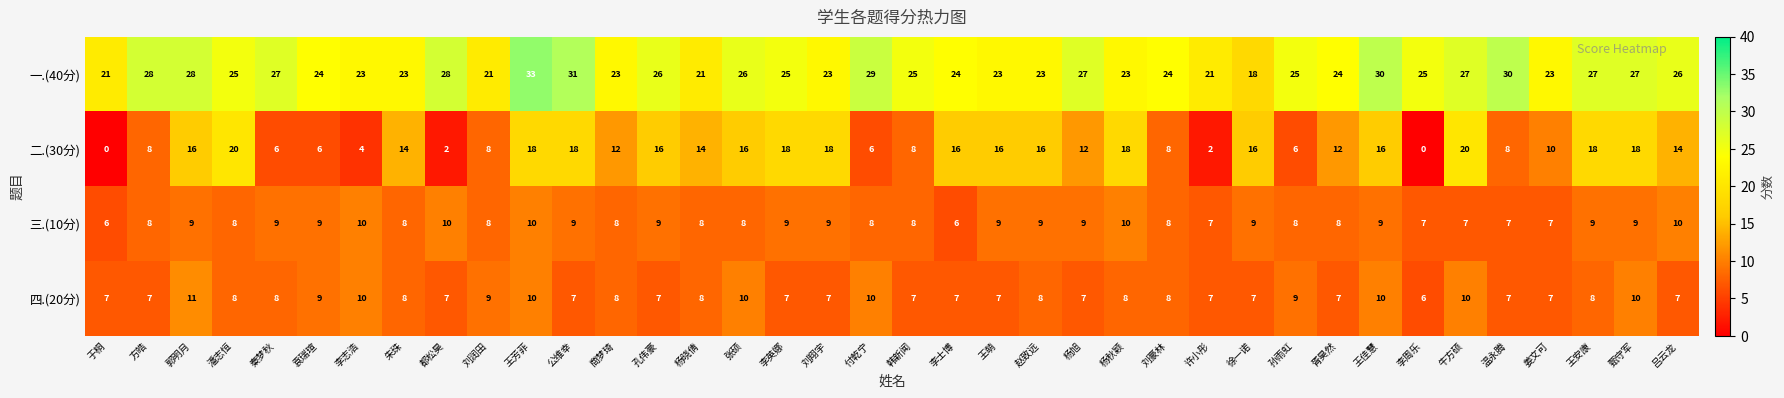

The 四.(20分) series shows 12 at 姜文可. True or false?

False